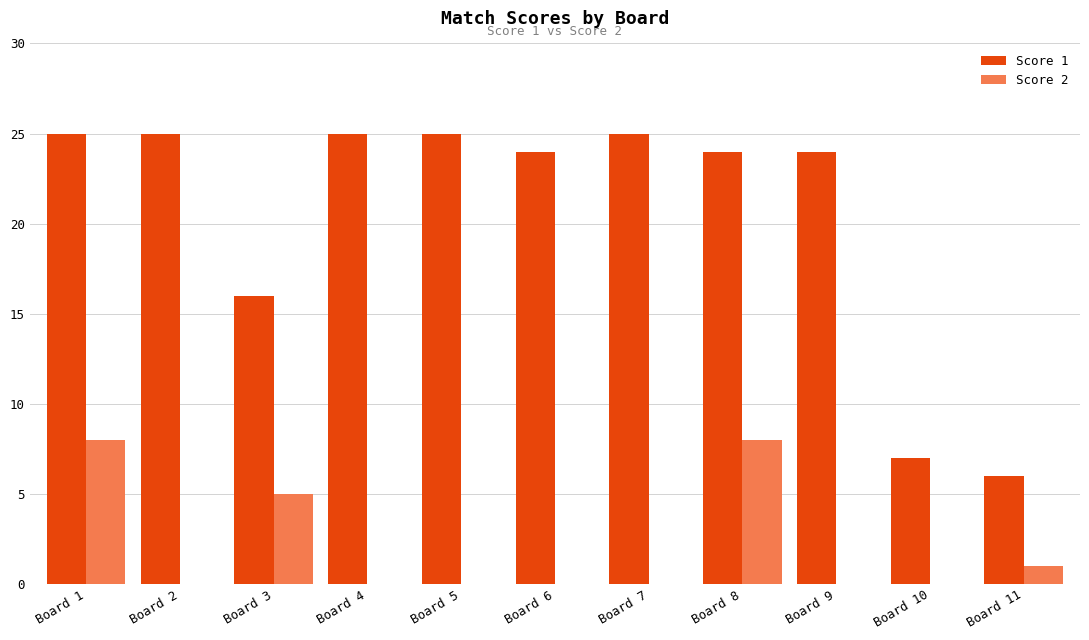

What is the sum of all Score 2 values?

22